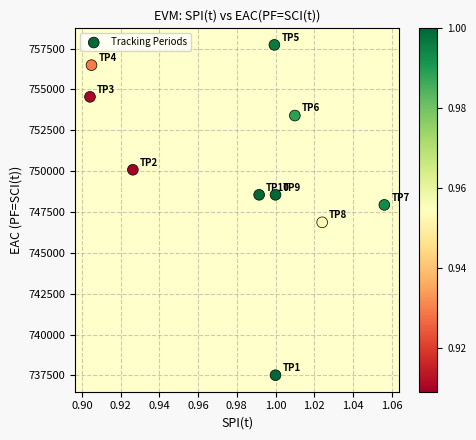

What Y value in the scatter plot is closest to 747624?

747939.3